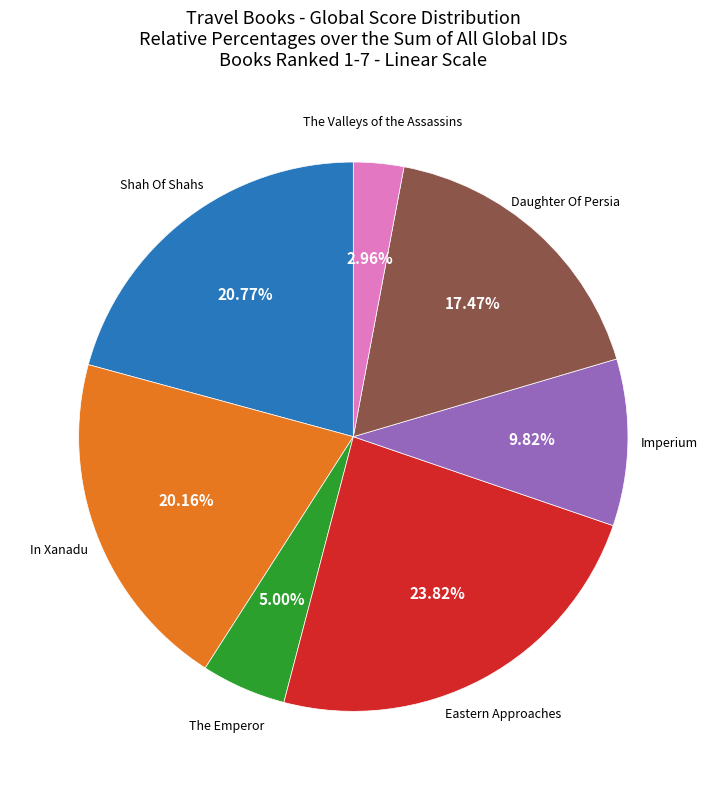

Is there any slice that represents more than half of the pie?

No